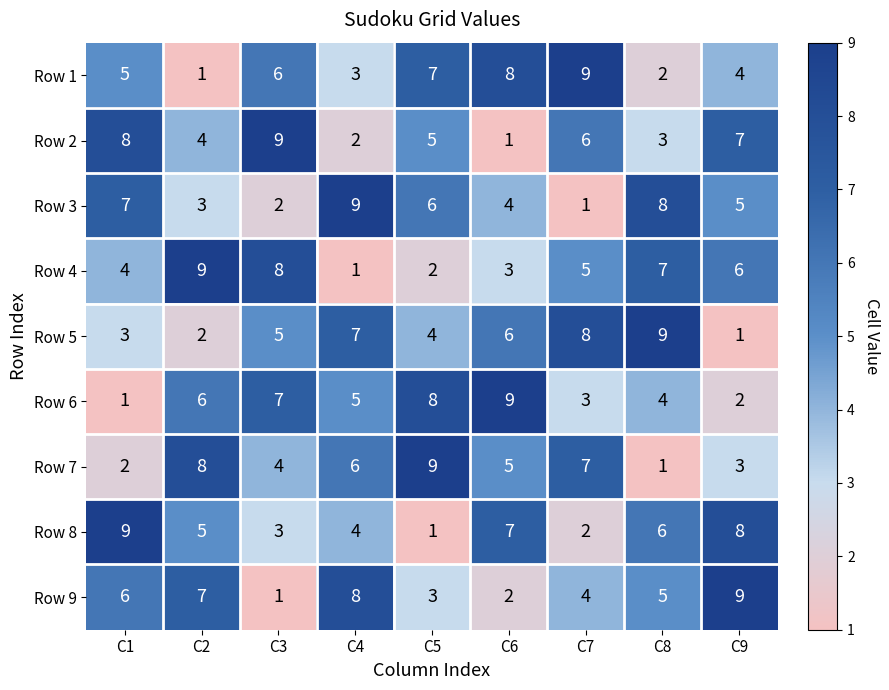

How many Row 5 values are between 3 and 7?

5